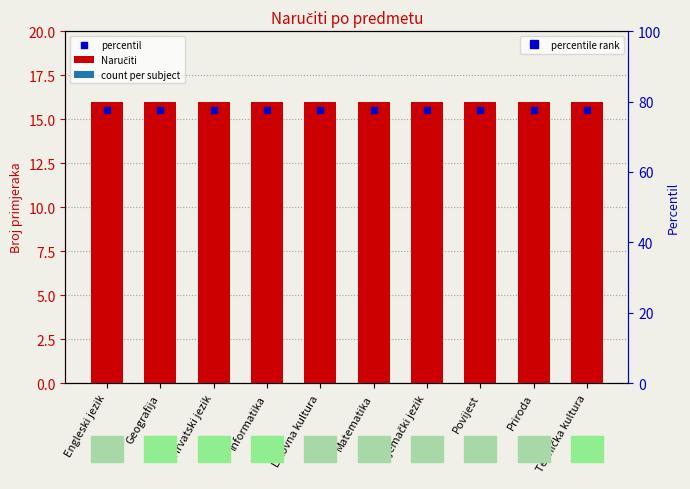

Is the value of Naručiti at Priroda greater than the value of percentil at Engleski jezik?

Yes